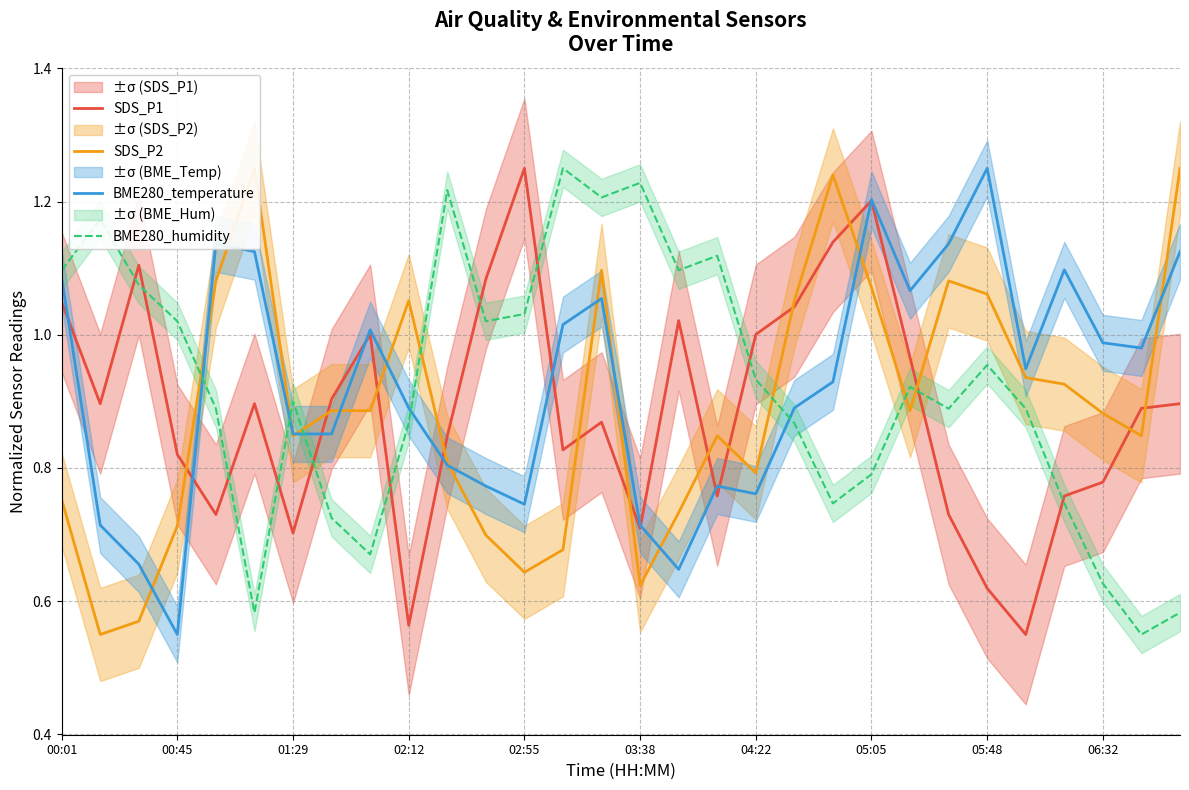

Which category has the lowest value in the BME280_temperature series?

00:45